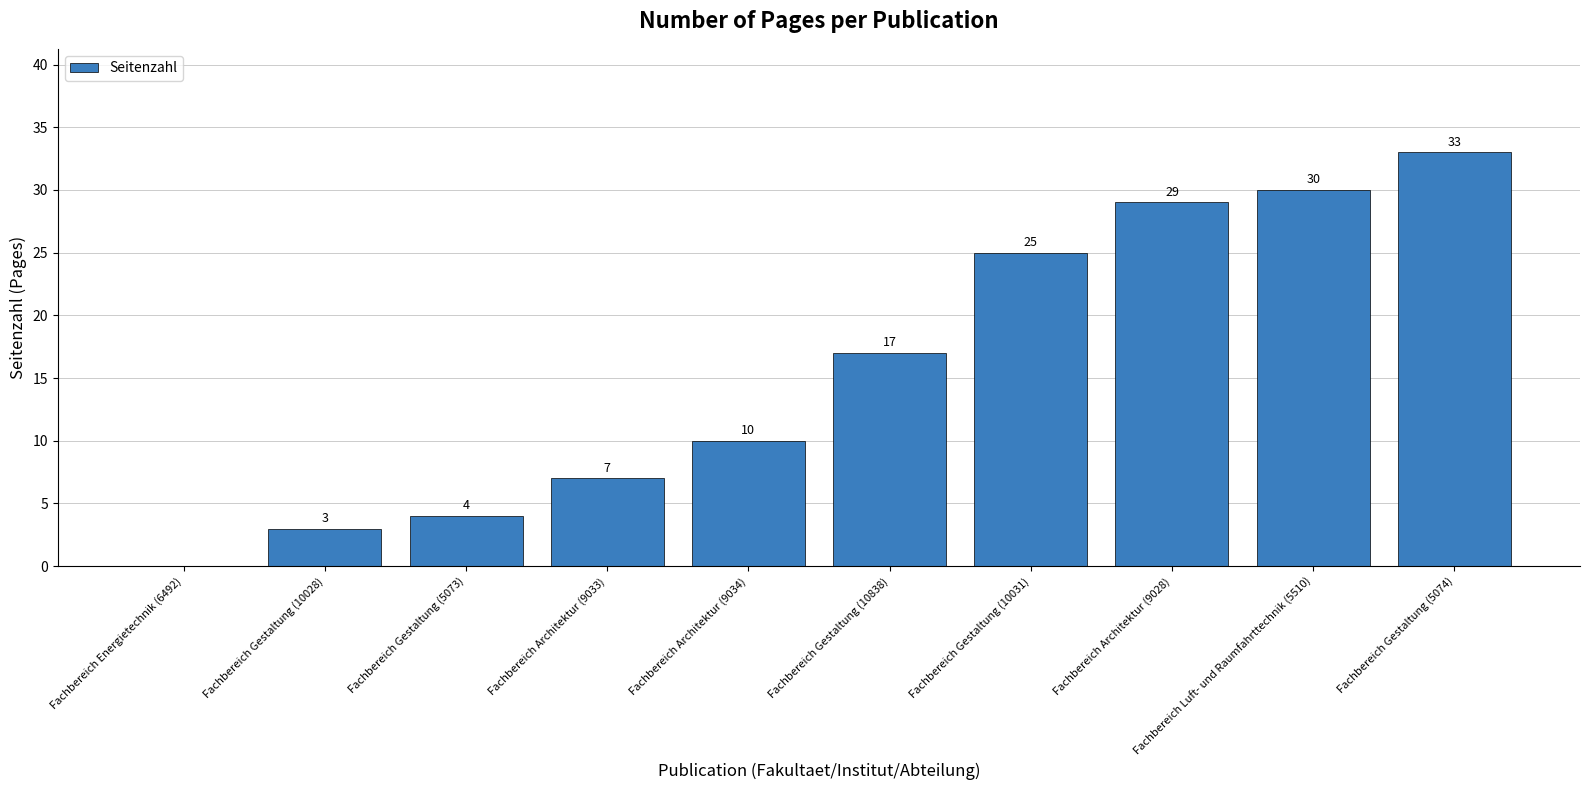

What is the change in value from Fachbereich Gestaltung (10028) to Fachbereich Architektur (9033)?

+4